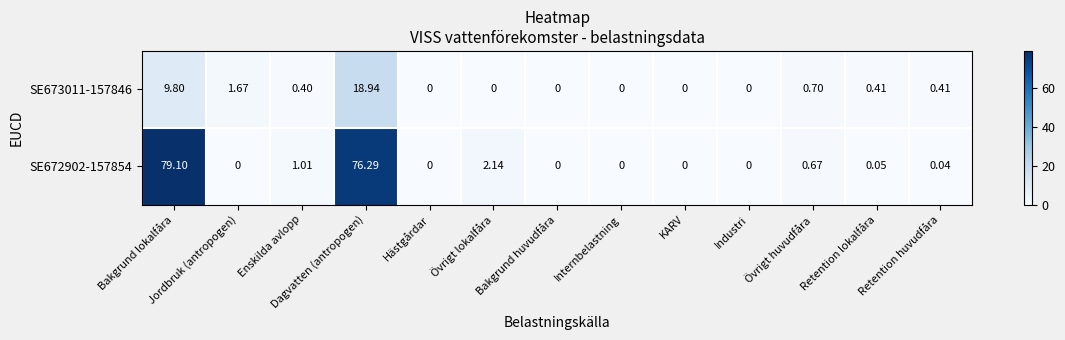

Which series has the largest range (max minus min)?

SE672902-157854